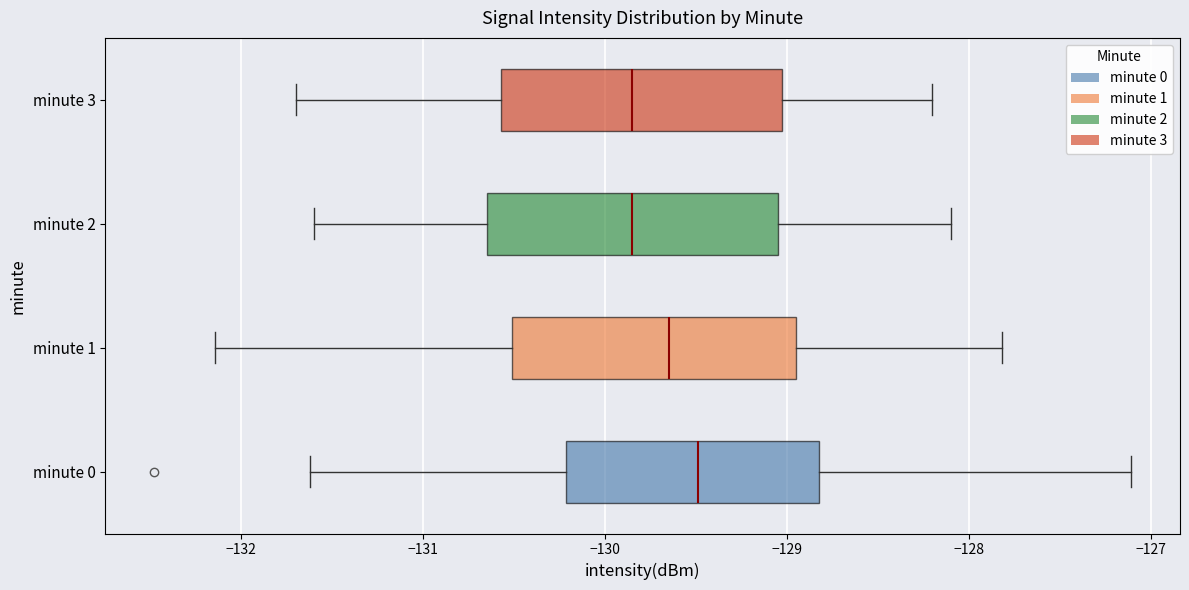

Which box's median line is the furthest to the right?

minute 0